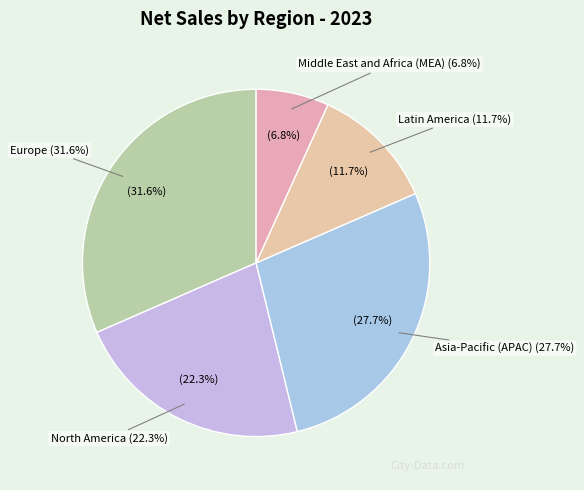

True or false: Middle East and Africa (MEA) accounts for 7% of the total.

True